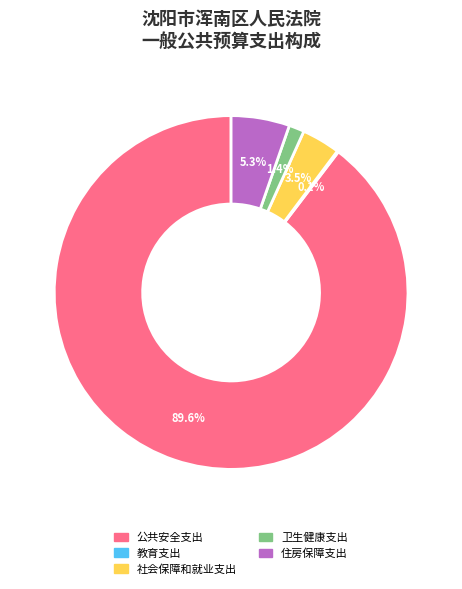

Which category accounts for the majority?

公共安全支出